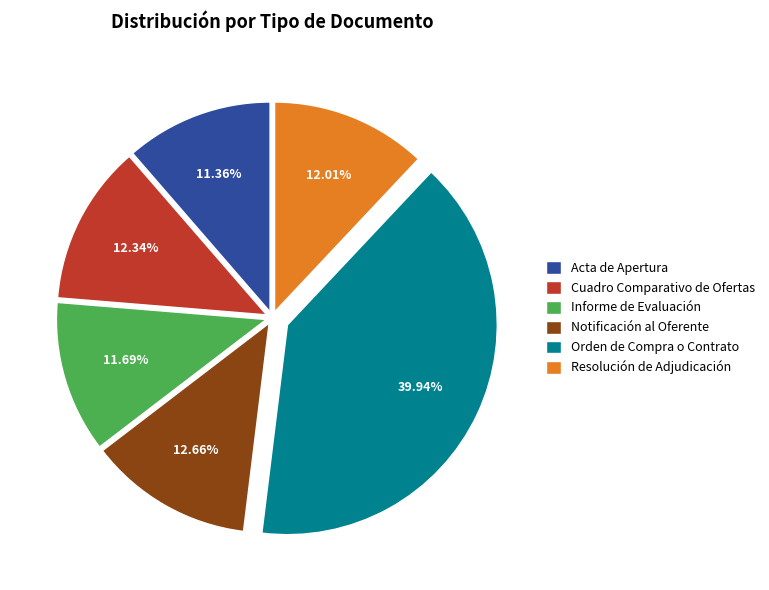

Which slice is the largest?

Orden de Compra o Contrato